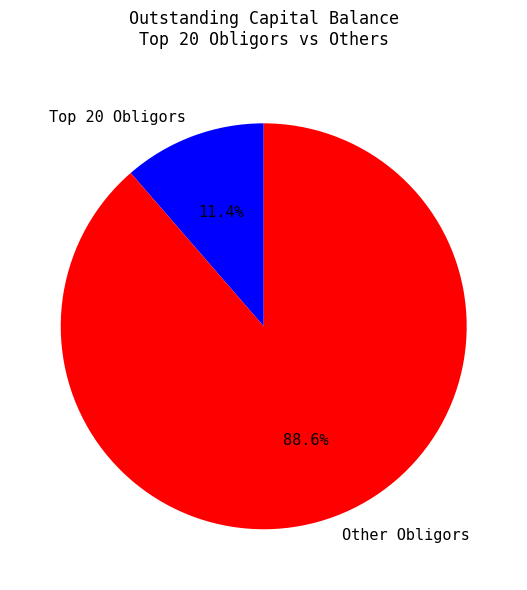

What percentage is NOT represented by Other Obligors?

11.4%